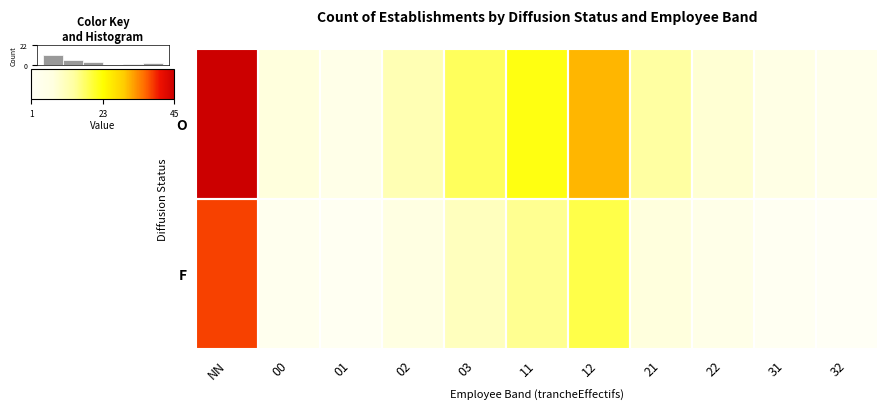

Which series has the widest spread of values?

O